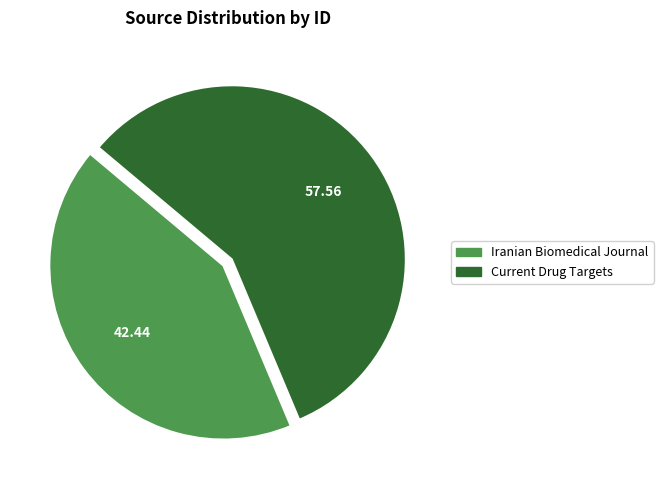

What is the ratio of the value at Current Drug Targets to the value at Iranian Biomedical Journal?

1.4